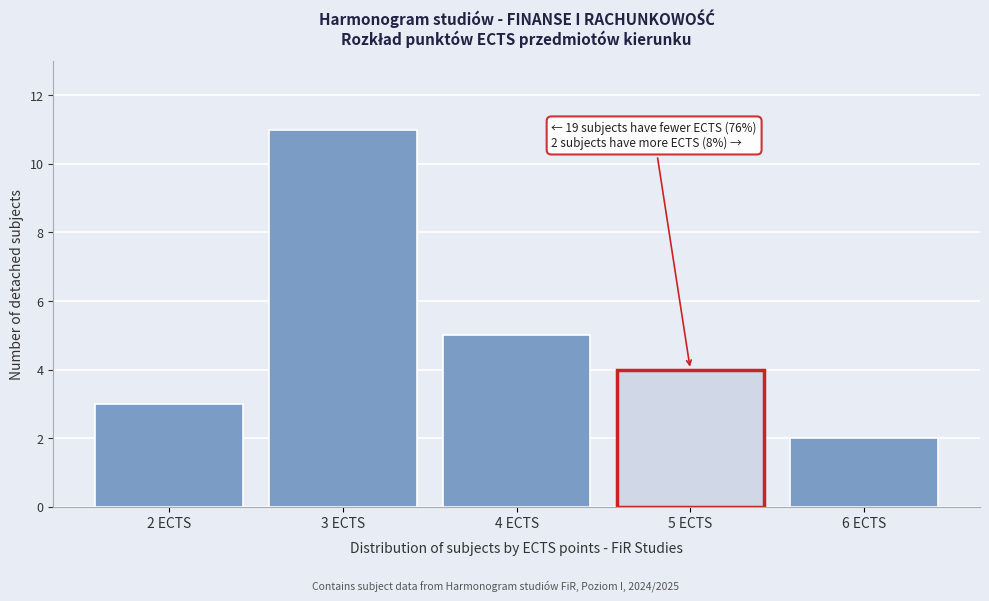

Over which range of the x-axis is the bar tallest?

2.5 to 3.5